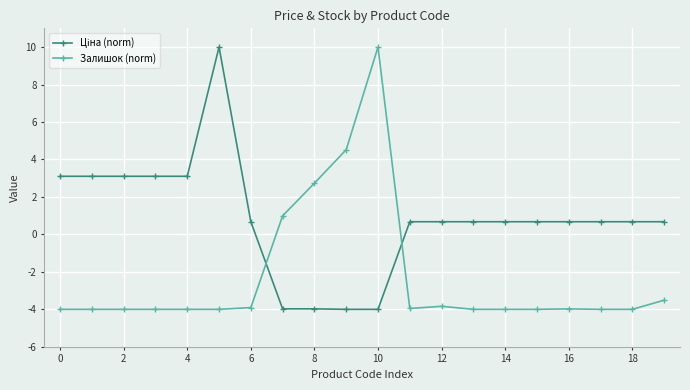

What is the value of the Залишок (norm) point at the 6th from the left?

-4.0